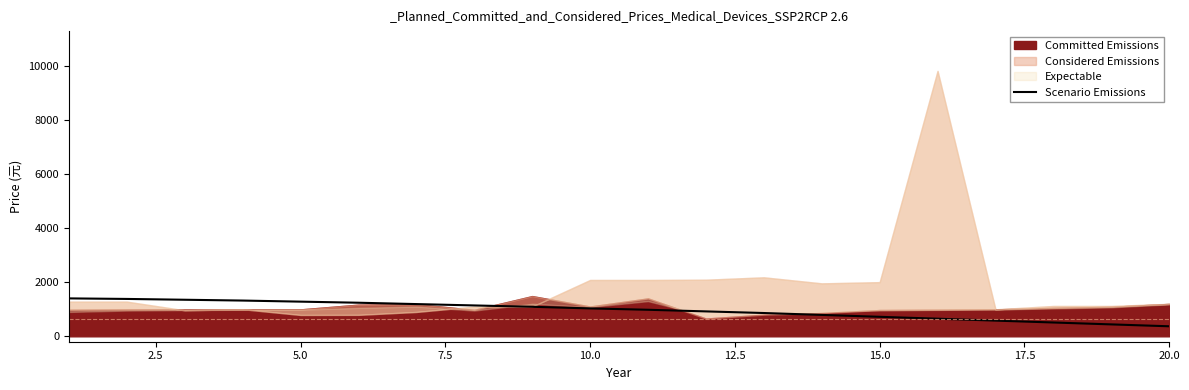

What is the lowest value of the Scenario Emissions series?

370